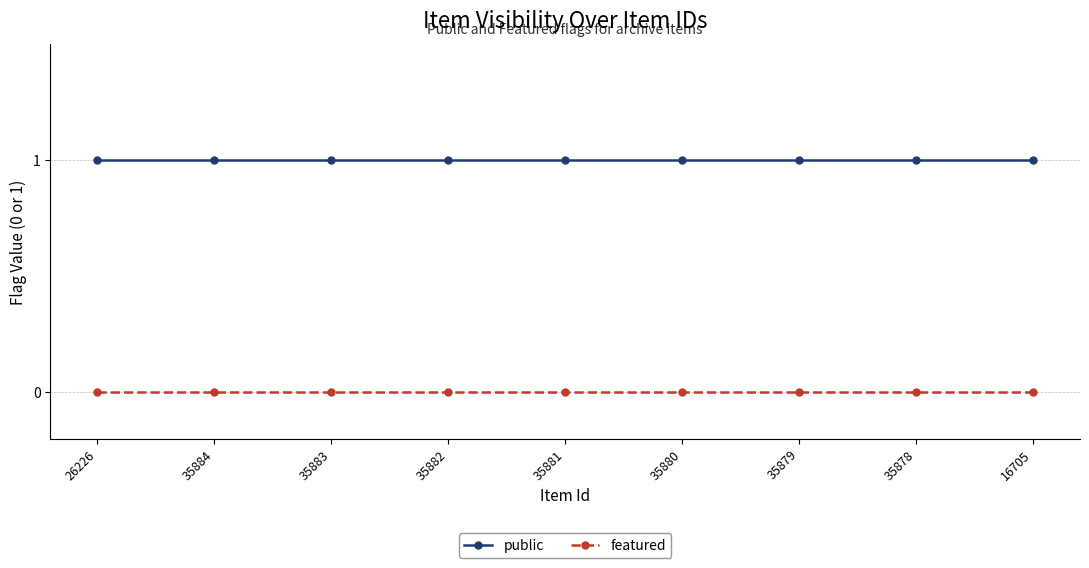

How many lines are shown in the chart?

2